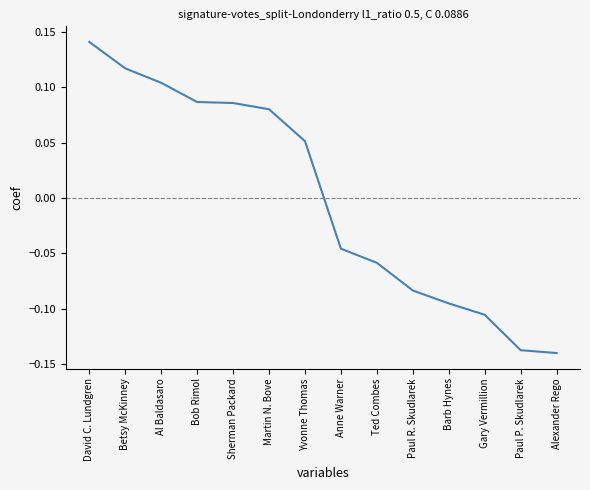

What position from the right is Ted Combes?

6